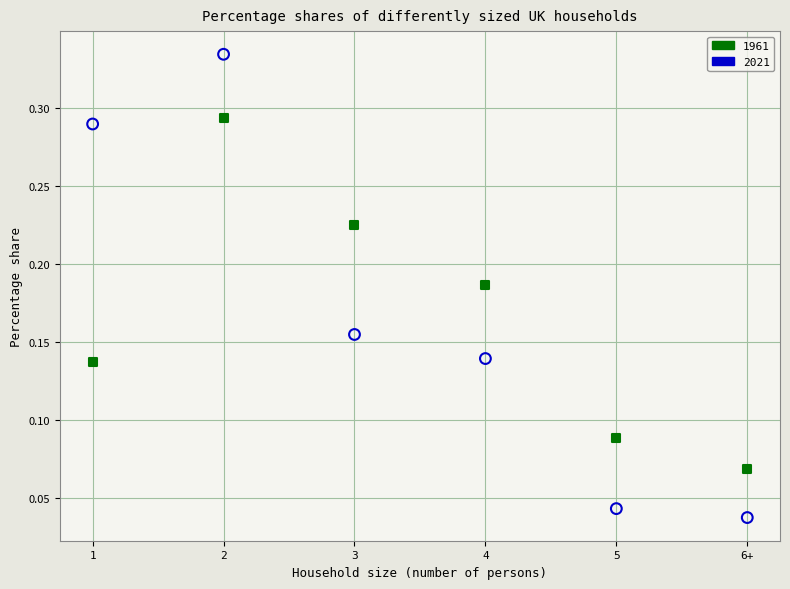

Which series contains the highest Y value?

2021